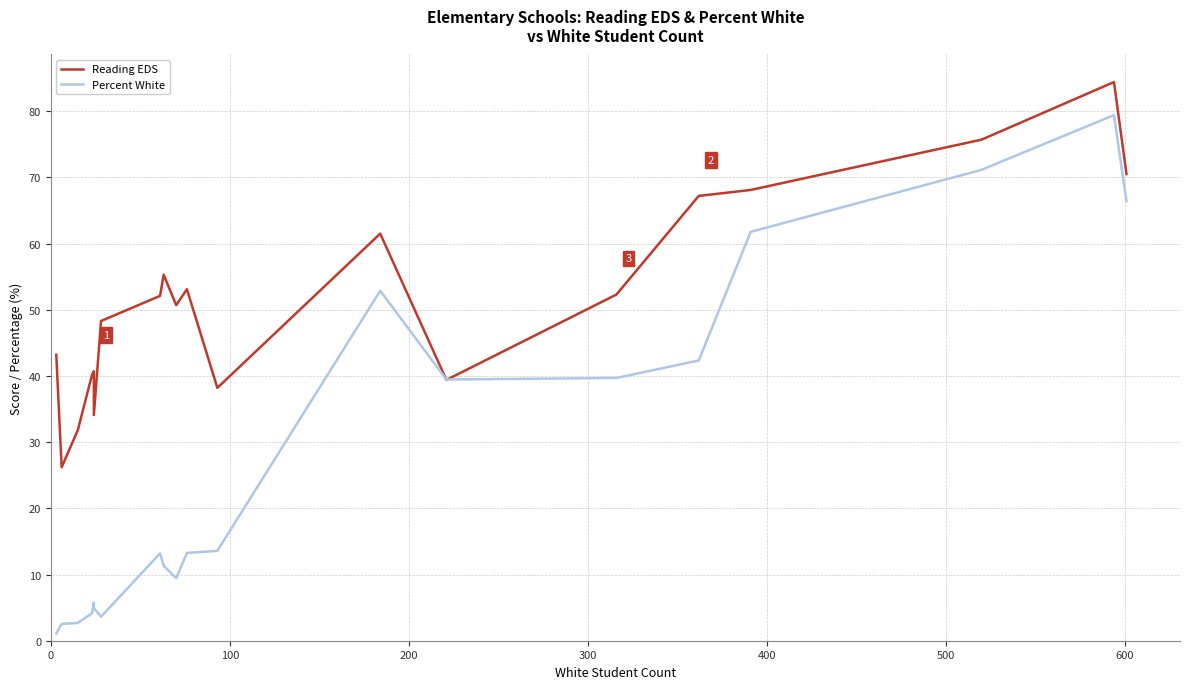

In Percent White, how many points are higher than both neighbors (excluding endpoints)?

4